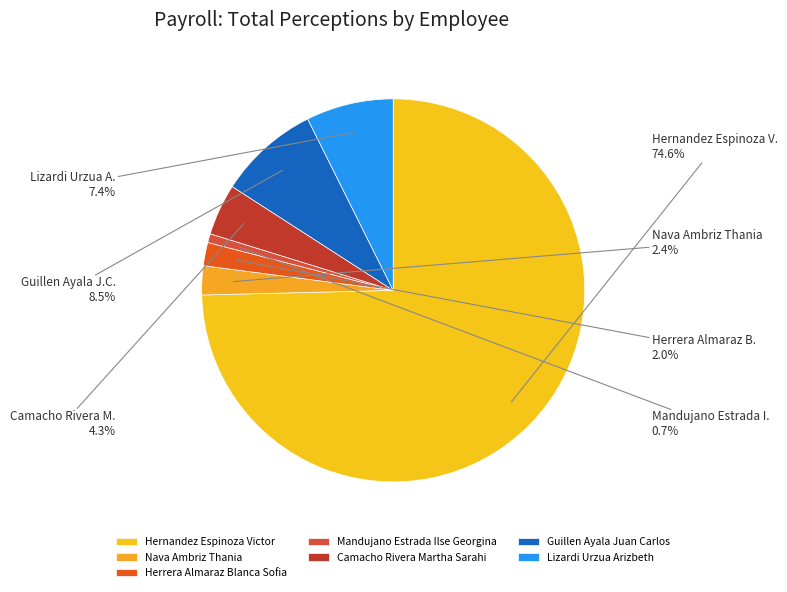

To the nearest percent, what portion does Hernandez Espinoza Victor represent?

75%